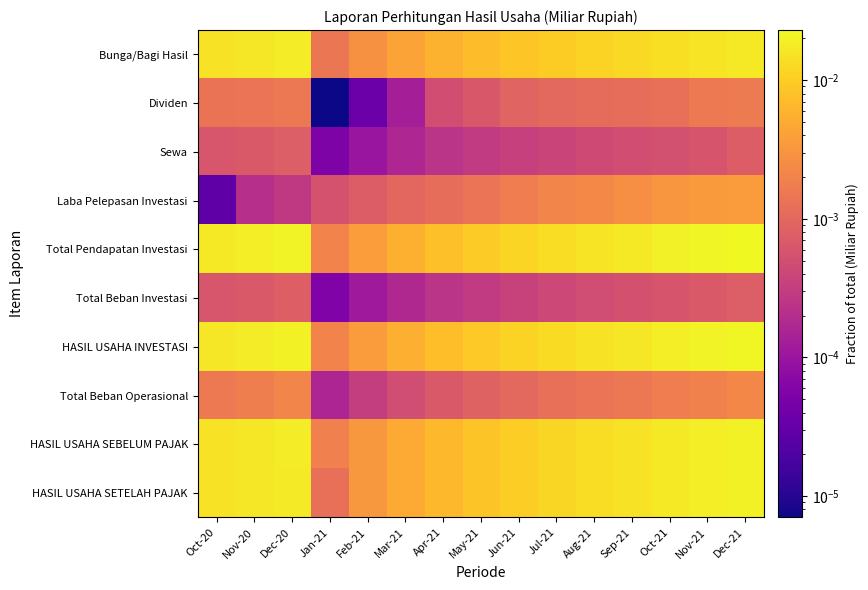

Reading right to left, transcribe all the data shown in this chart.

Bunga/Bagi Hasil: Dec-21=0.0	Nov-21=0.0	Oct-21=0.0	Sep-21=0.0	Aug-21=0.0	Jul-21=0.0	Jun-21=0.0	May-21=0.0	Apr-21=0.0	Mar-21=0.0	Feb-21=0.0	Jan-21=0.0	Dec-20=0.0	Nov-20=0.0	Oct-20=0.0
Dividen: Dec-21=0.0	Nov-21=0.0	Oct-21=0.0	Sep-21=0.0	Aug-21=0.0	Jul-21=0.0	Jun-21=0.0	May-21=0.0	Apr-21=0.0	Mar-21=0.0	Feb-21=0.0	Jan-21=0.0	Dec-20=0.0	Nov-20=0.0	Oct-20=0.0
Sewa: Dec-21=0.0	Nov-21=0.0	Oct-21=0.0	Sep-21=0.0	Aug-21=0.0	Jul-21=0.0	Jun-21=0.0	May-21=0.0	Apr-21=0.0	Mar-21=0.0	Feb-21=0.0	Jan-21=0.0	Dec-20=0.0	Nov-20=0.0	Oct-20=0.0
Laba Pelepasan Investasi: Dec-21=0.0	Nov-21=0.0	Oct-21=0.0	Sep-21=0.0	Aug-21=0.0	Jul-21=0.0	Jun-21=0.0	May-21=0.0	Apr-21=0.0	Mar-21=0.0	Feb-21=0.0	Jan-21=0.0	Dec-20=0.0	Nov-20=0.0	Oct-20=0.0
Total Pendapatan Investasi: Dec-21=0.0	Nov-21=0.0	Oct-21=0.0	Sep-21=0.0	Aug-21=0.0	Jul-21=0.0	Jun-21=0.0	May-21=0.0	Apr-21=0.0	Mar-21=0.0	Feb-21=0.0	Jan-21=0.0	Dec-20=0.0	Nov-20=0.0	Oct-20=0.0
Total Beban Investasi: Dec-21=0.0	Nov-21=0.0	Oct-21=0.0	Sep-21=0.0	Aug-21=0.0	Jul-21=0.0	Jun-21=0.0	May-21=0.0	Apr-21=0.0	Mar-21=0.0	Feb-21=0.0	Jan-21=0.0	Dec-20=0.0	Nov-20=0.0	Oct-20=0.0
HASIL USAHA INVESTASI: Dec-21=0.0	Nov-21=0.0	Oct-21=0.0	Sep-21=0.0	Aug-21=0.0	Jul-21=0.0	Jun-21=0.0	May-21=0.0	Apr-21=0.0	Mar-21=0.0	Feb-21=0.0	Jan-21=0.0	Dec-20=0.0	Nov-20=0.0	Oct-20=0.0
Total Beban Operasional: Dec-21=0.0	Nov-21=0.0	Oct-21=0.0	Sep-21=0.0	Aug-21=0.0	Jul-21=0.0	Jun-21=0.0	May-21=0.0	Apr-21=0.0	Mar-21=0.0	Feb-21=0.0	Jan-21=0.0	Dec-20=0.0	Nov-20=0.0	Oct-20=0.0
HASIL USAHA SEBELUM PAJAK: Dec-21=0.0	Nov-21=0.0	Oct-21=0.0	Sep-21=0.0	Aug-21=0.0	Jul-21=0.0	Jun-21=0.0	May-21=0.0	Apr-21=0.0	Mar-21=0.0	Feb-21=0.0	Jan-21=0.0	Dec-20=0.0	Nov-20=0.0	Oct-20=0.0
HASIL USAHA SETELAH PAJAK: Dec-21=0.0	Nov-21=0.0	Oct-21=0.0	Sep-21=0.0	Aug-21=0.0	Jul-21=0.0	Jun-21=0.0	May-21=0.0	Apr-21=0.0	Mar-21=0.0	Feb-21=0.0	Jan-21=0.0	Dec-20=0.0	Nov-20=0.0	Oct-20=0.0